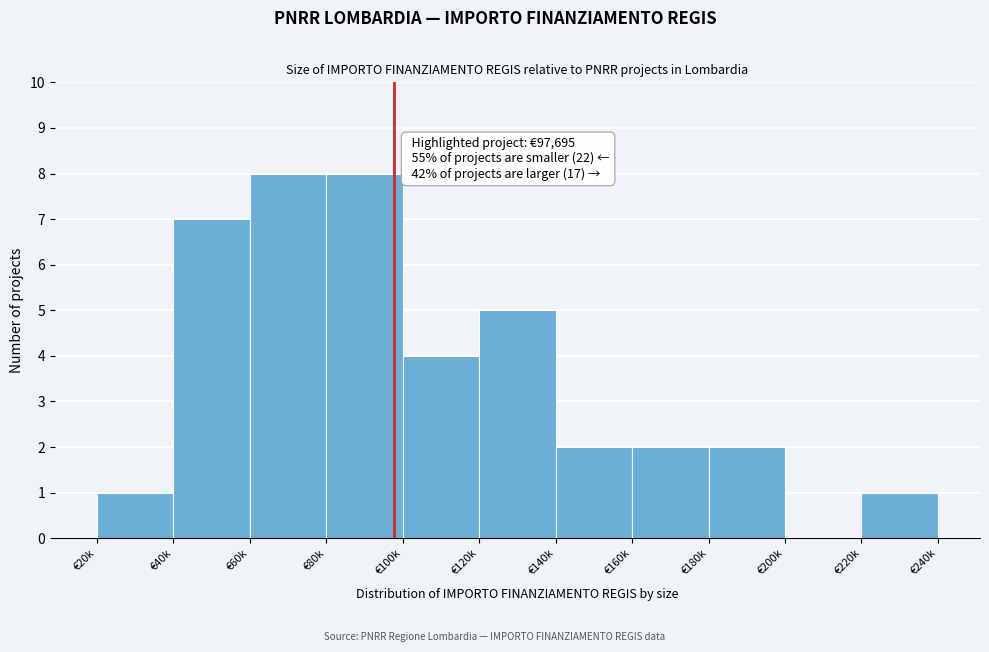

Reading right to left, transcribe all the data shown in this chart.

€220k=1	€200k=0	€180k=2	€160k=2	€140k=2	€120k=5	€100k=4	€80k=8	€60k=8	€40k=7	€20k=1